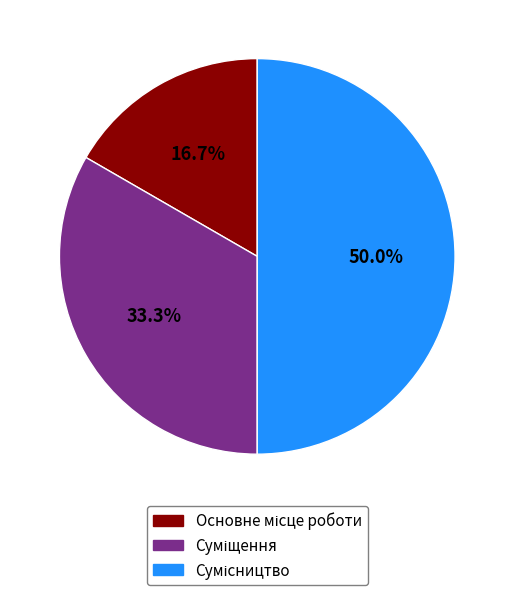

Is it true that Основне місце роботи is 17% of the pie?

True